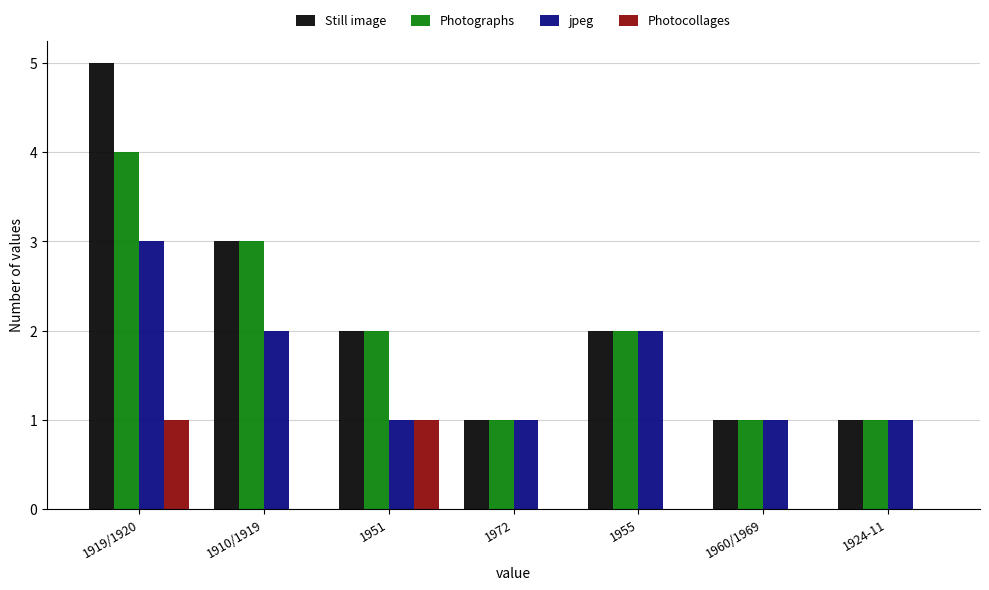

Which label corresponds to the largest value in the chart?

1919/1920